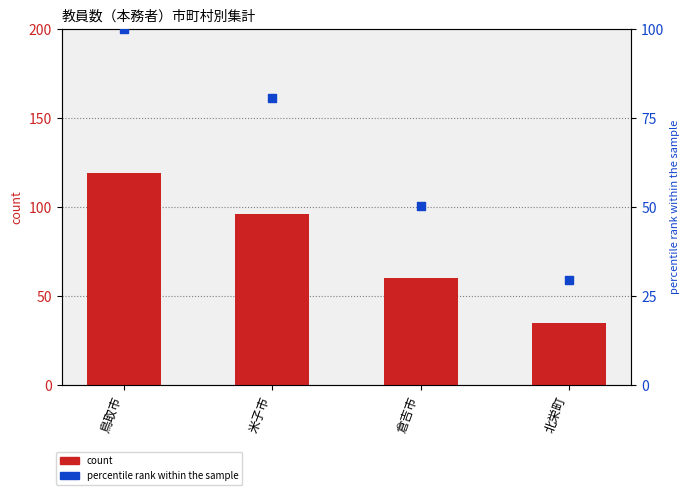

What is the total value across all series at 米子市?

176.7